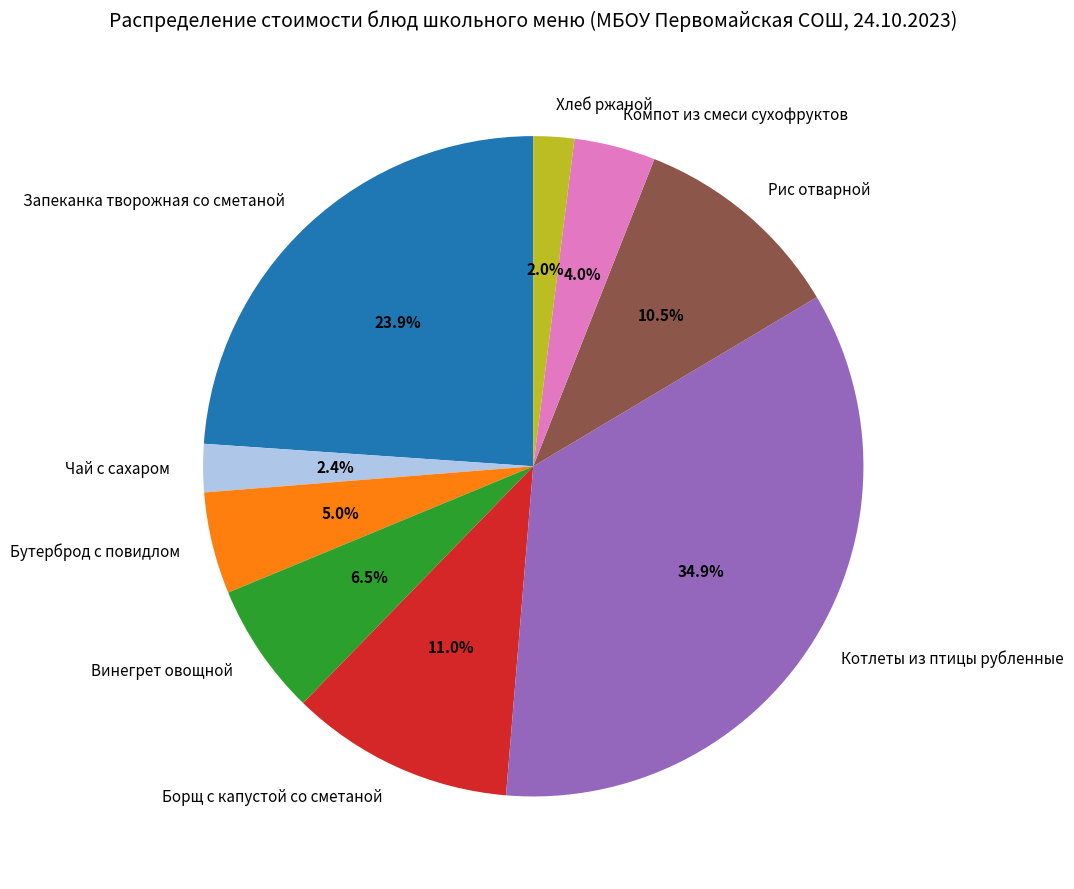

To the nearest percent, what is the combined percentage of Винегрет овощной and Чай с сахаром?

9%